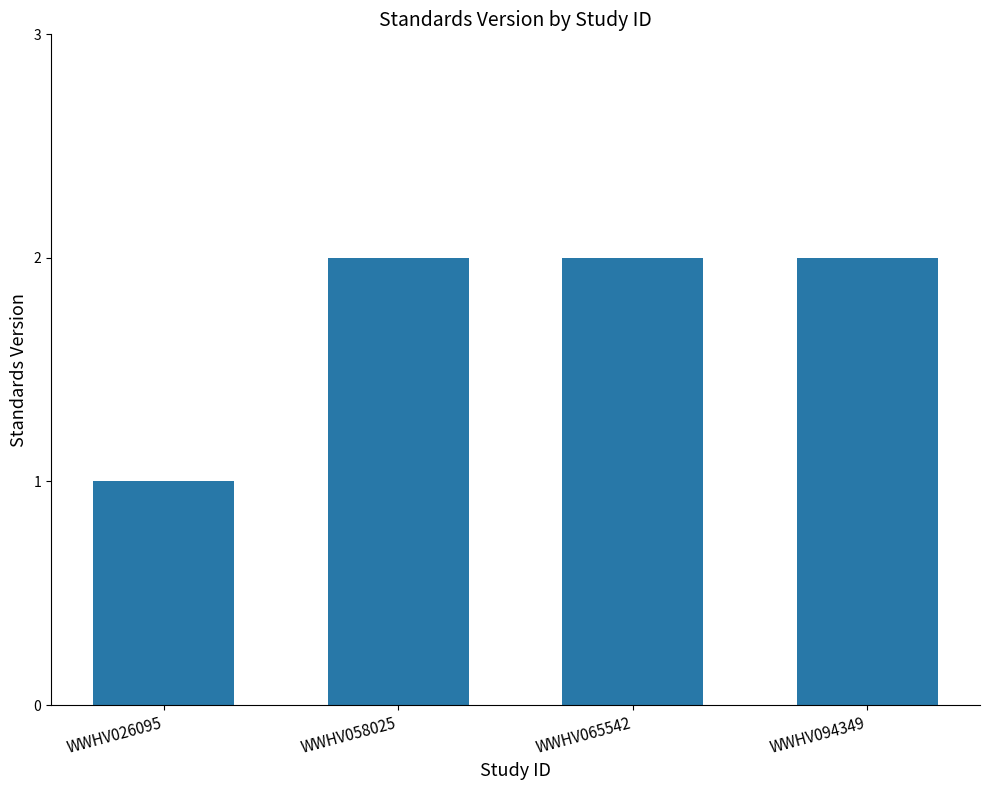

Which label corresponds to the smallest value in the chart?

WWHV026095